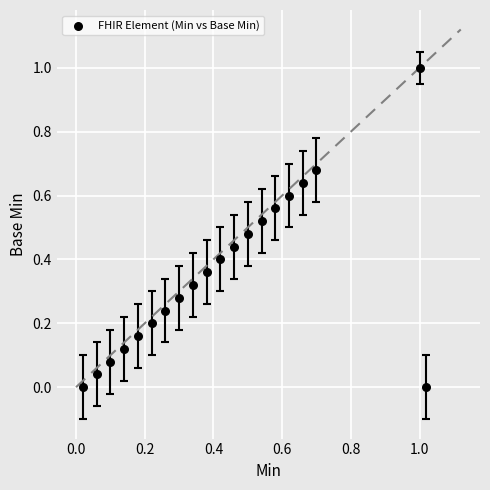

What is the range of X values (max minus min)?

1.0